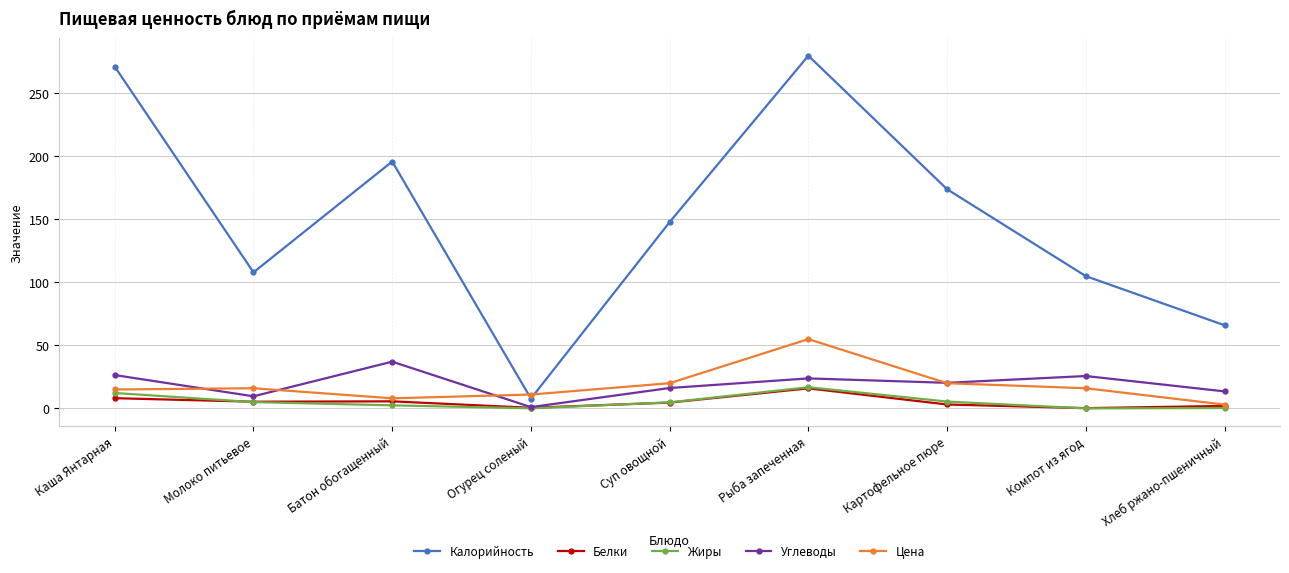

What are all the series names shown in the legend?

Калорийность, Белки, Жиры, Углеводы, Цена